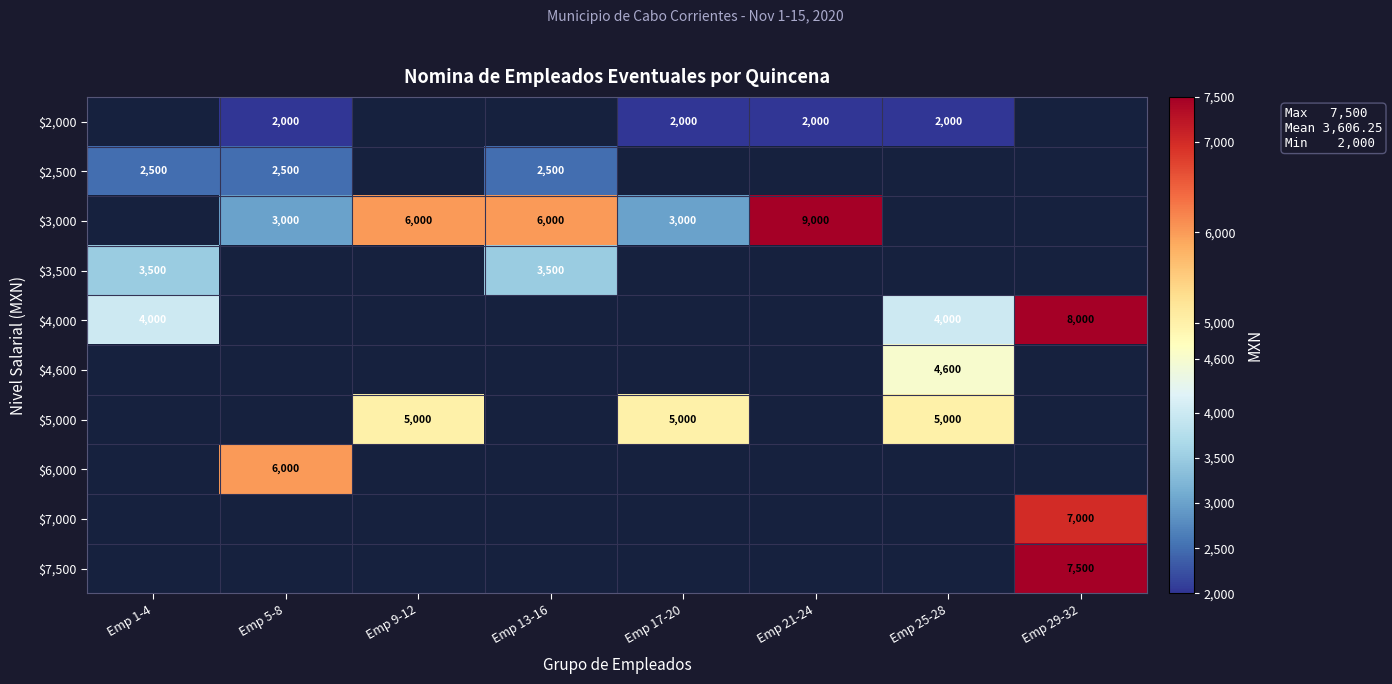

What is the greatest value displayed?

9000.0